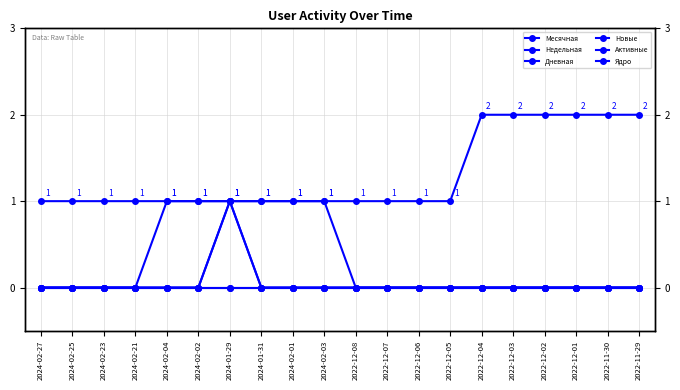

What is the label of the 7th point from the left?

2024-01-29